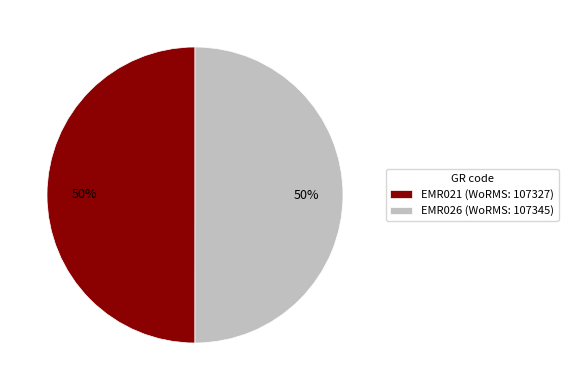

What percentage is the EMR021 slice, to the nearest percent?

50%